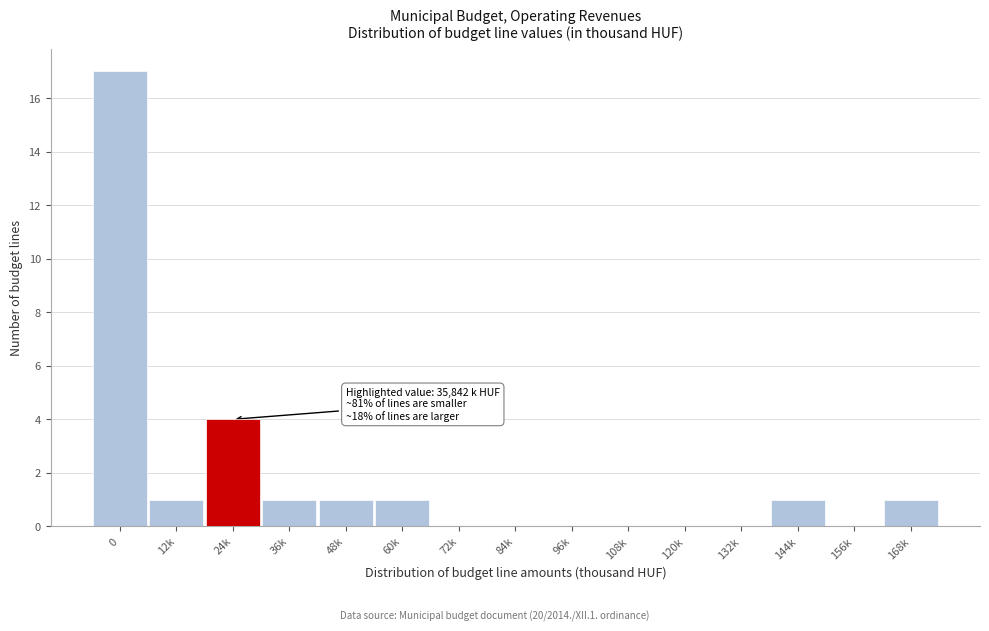

Reading left to right, what are all the values shown in this chart?

0=17	12k=1	24k=4	36k=1	48k=1	60k=1	72k=0	84k=0	96k=0	108k=0	120k=0	132k=0	144k=1	156k=0	168k=1